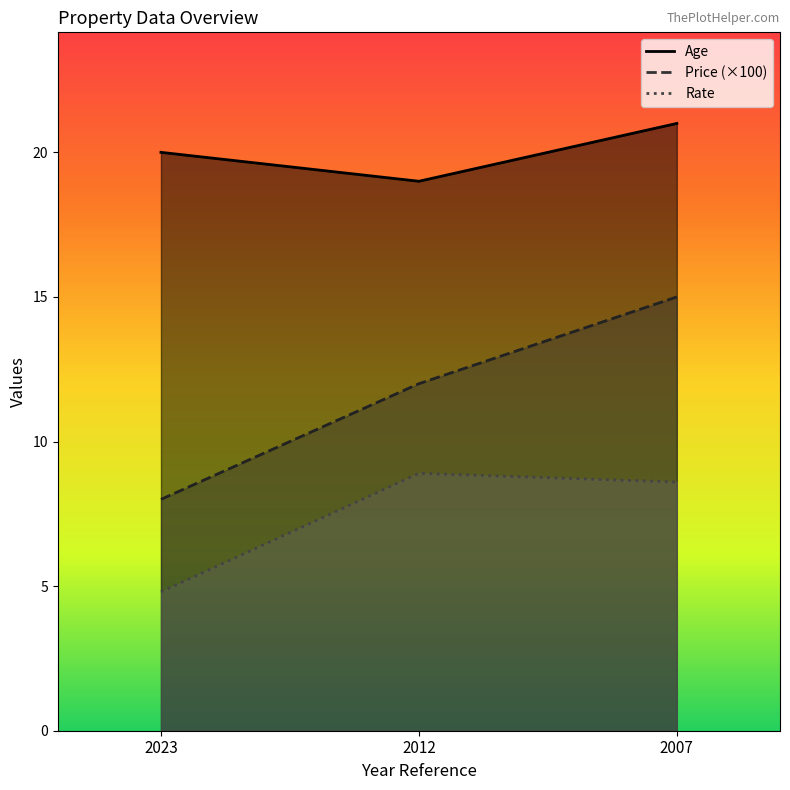

List the series in order of their overall mean, lowest first.

Rate, Price, Age